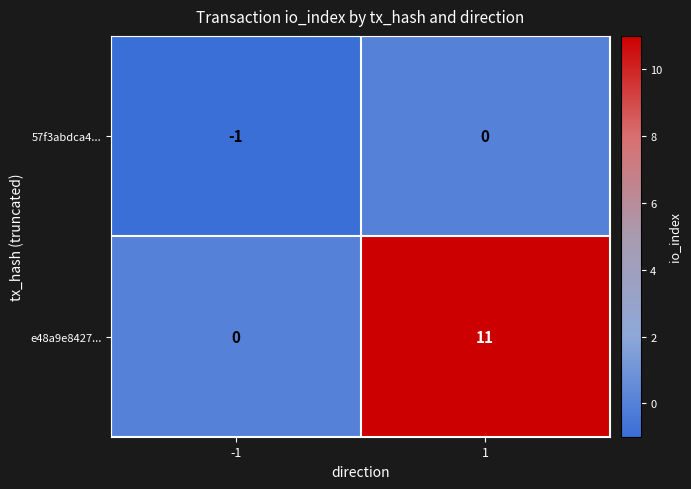

What is the total value across all series at 1?

11